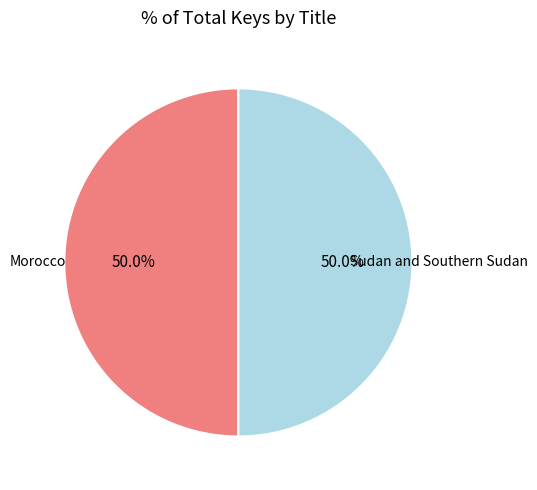

Combined, do Sudan and Southern Sudan and Morocco account for over 50%?

Yes